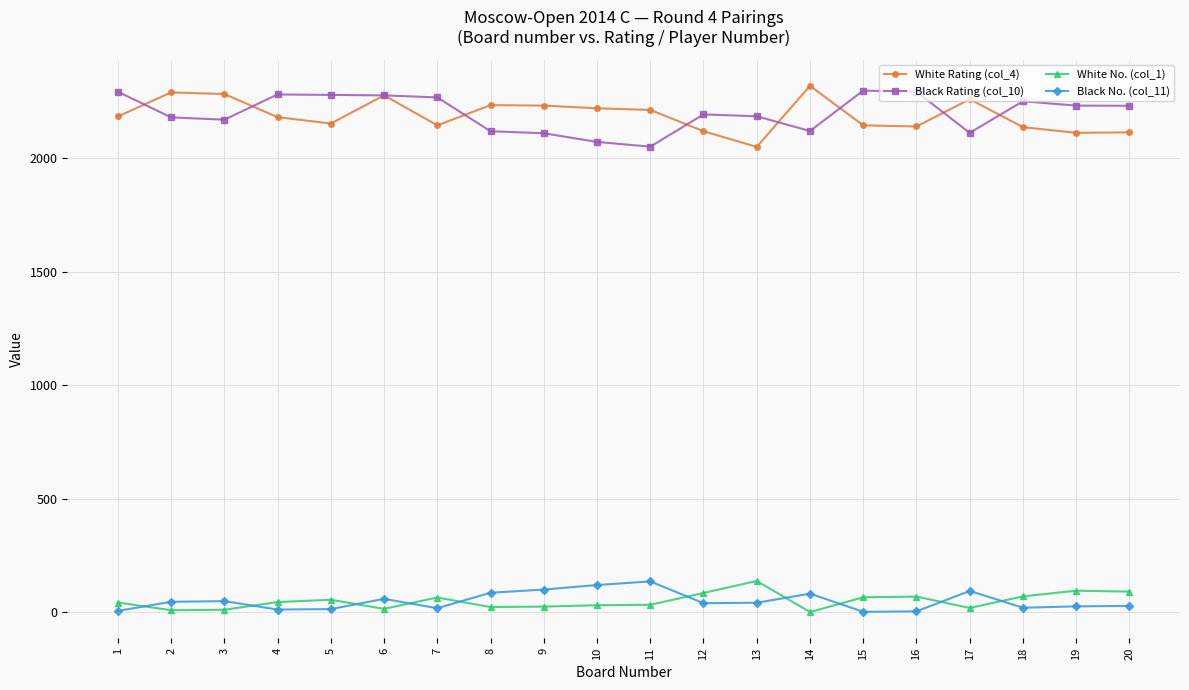

What are all the series names shown in the legend?

White Rating (col_4), Black Rating (col_10), White No. (col_1), Black No. (col_11)